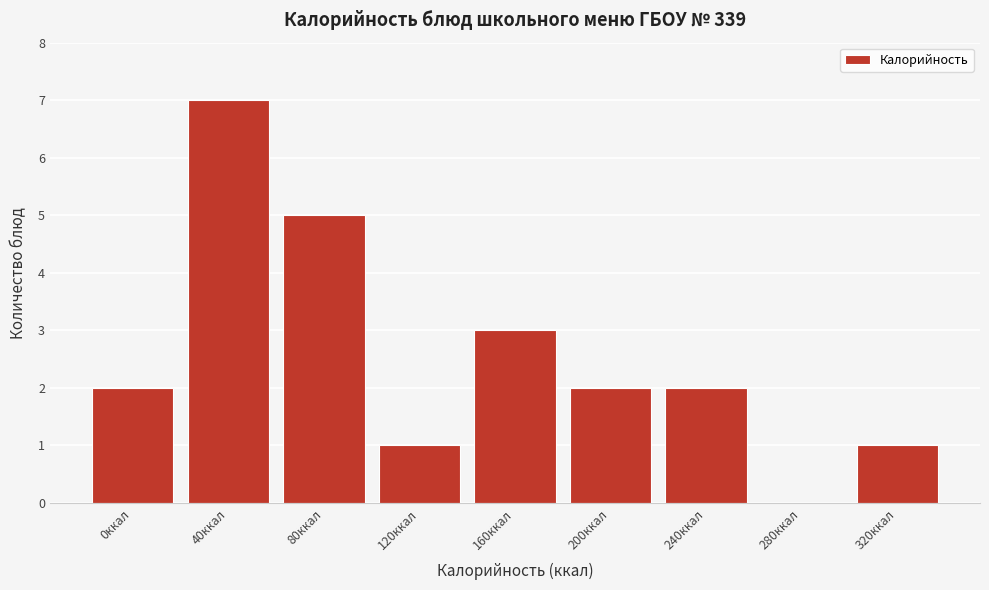

Reading left to right, transcribe all the data shown in this chart.

0ккал=2	40ккал=7	80ккал=5	120ккал=1	160ккал=3	200ккал=2	240ккал=2	280ккал=0	320ккал=1